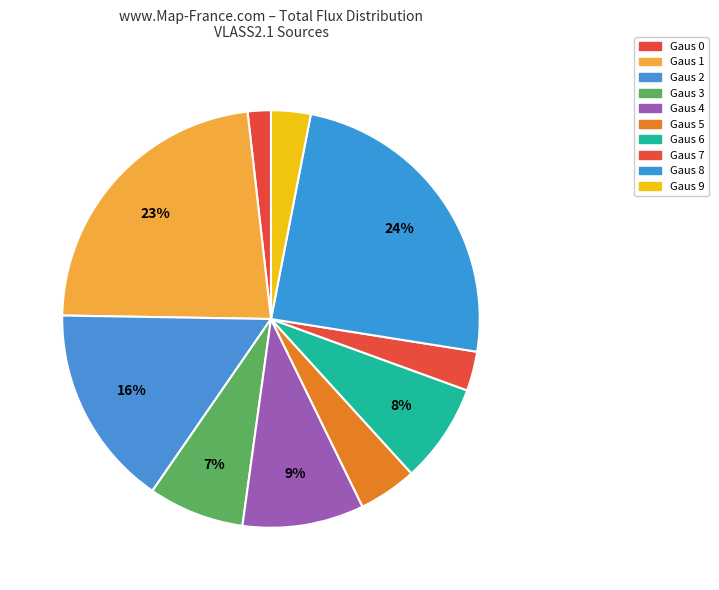

Count the number of slices in the pie.

10